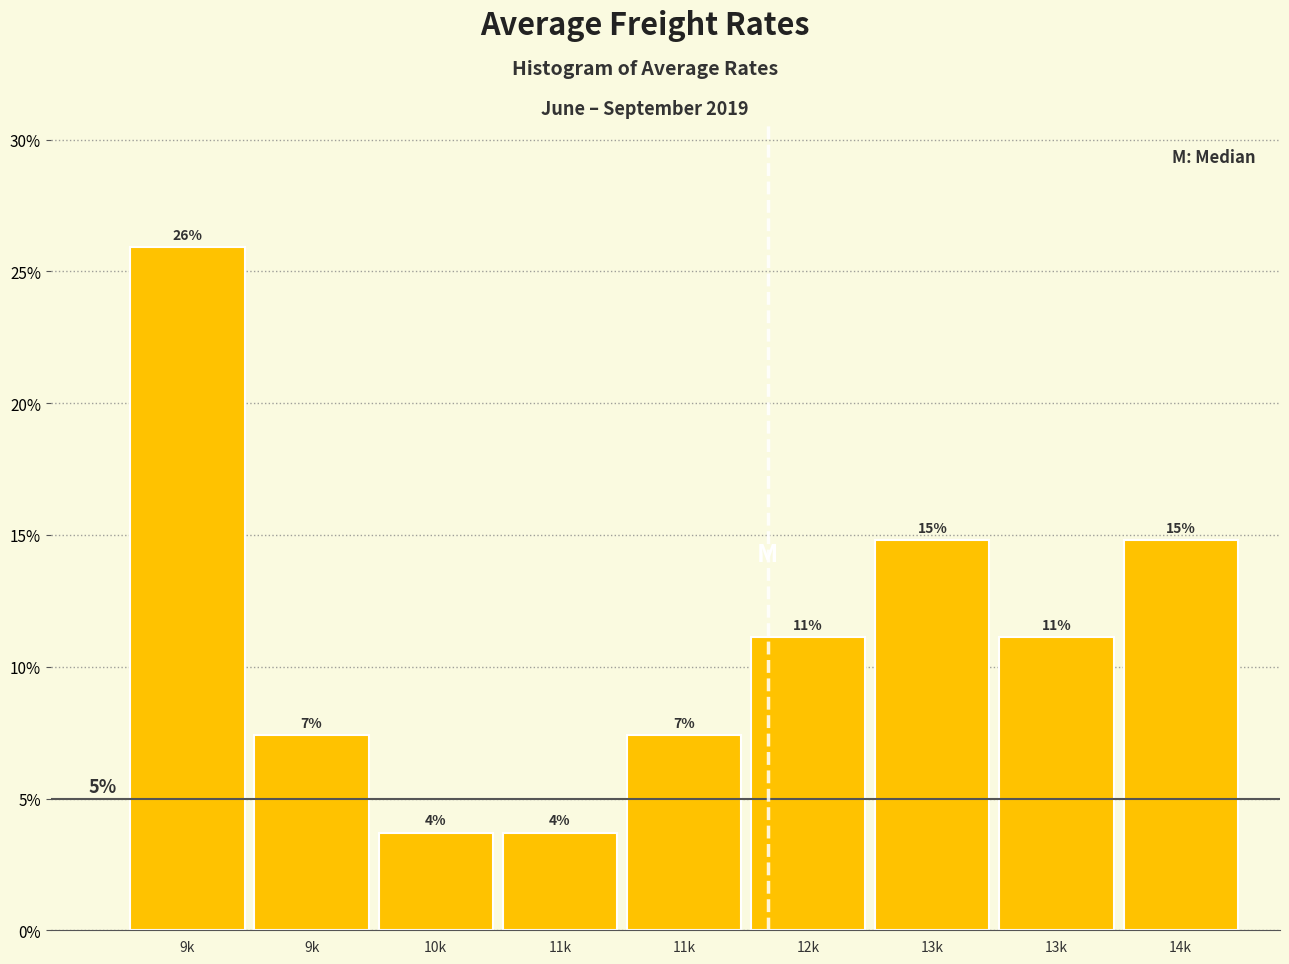

Does the chart contain any negative values?

No